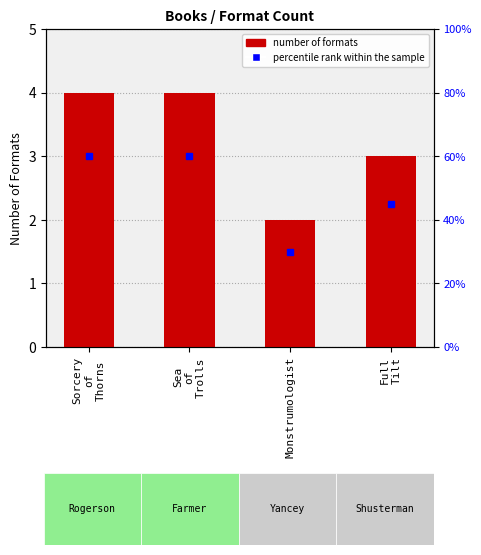

What is the smallest value displayed?

2